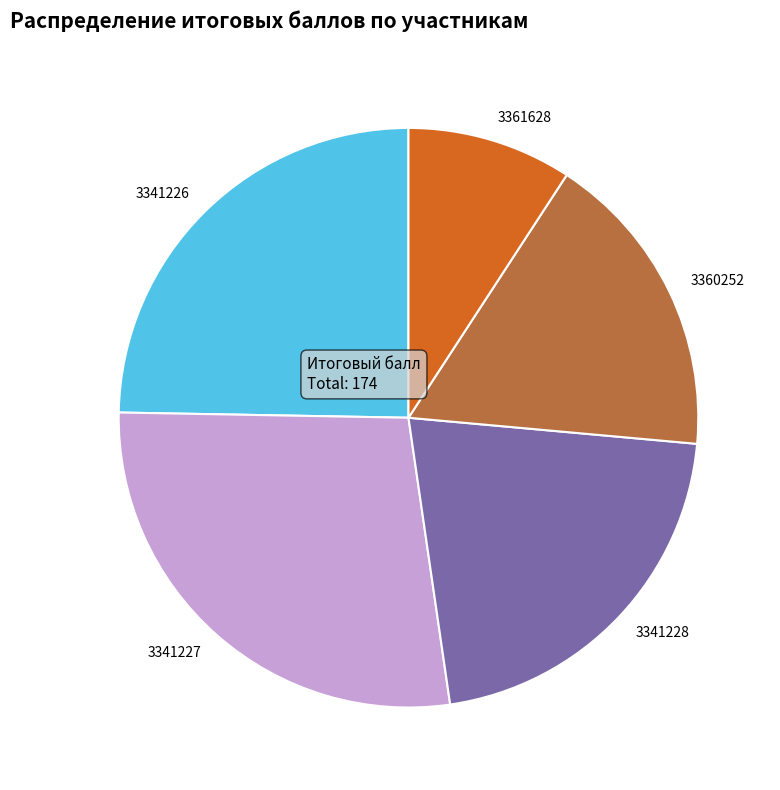

What is the largest slice in the pie chart?

3341227